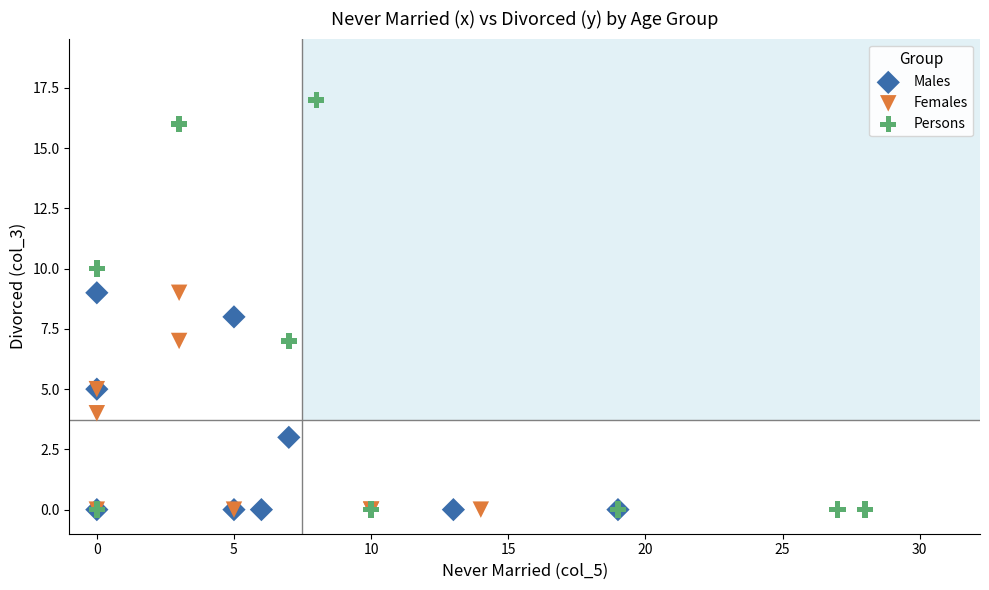

Which series has the widest spread of Y values?

Persons